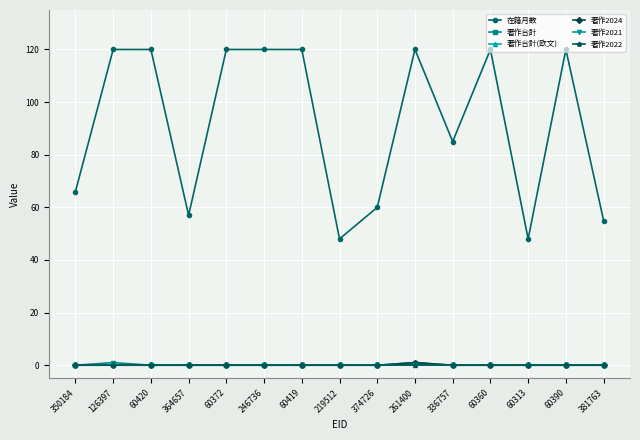

True or false: 著作合計(欧文) and 著作合計 cross at least once.

False